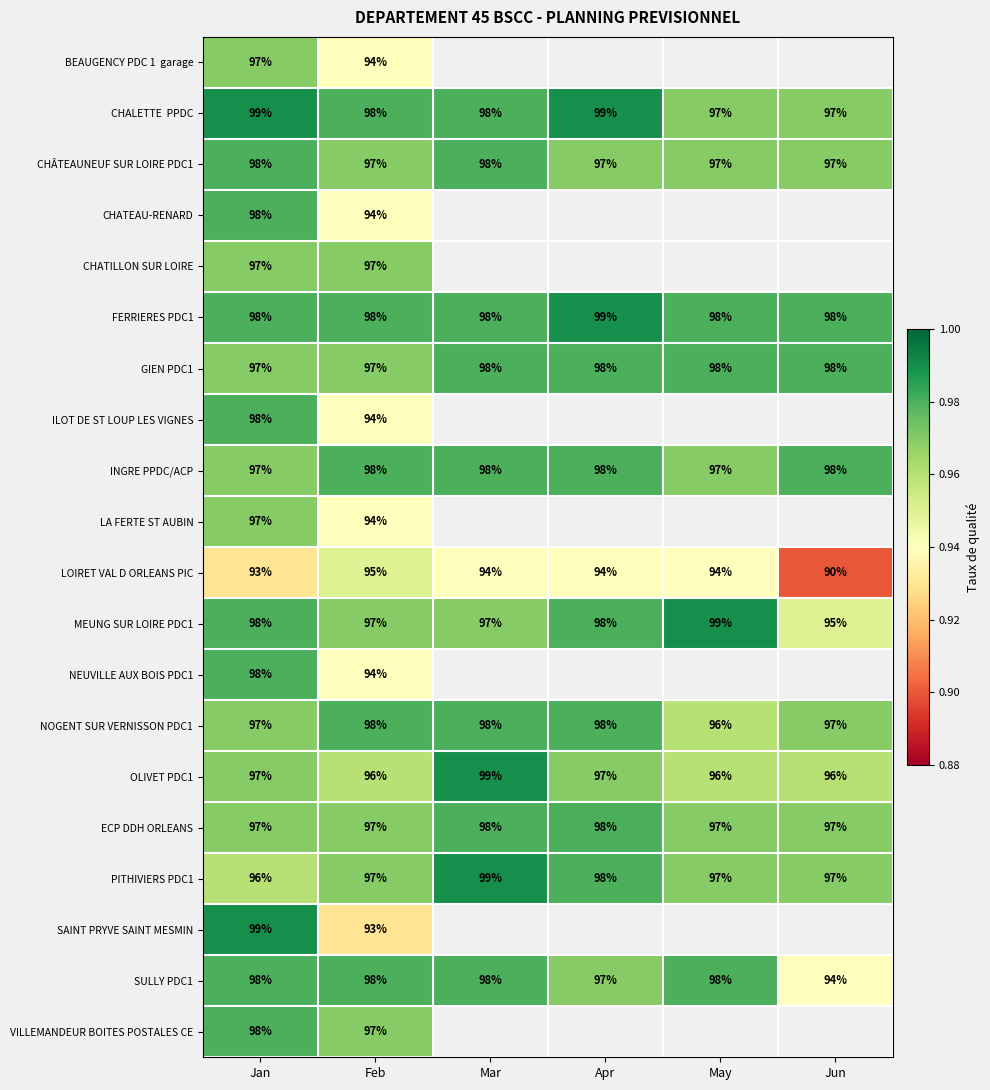

Which category has the highest value in the FERRIERES PDC1 series?

Apr